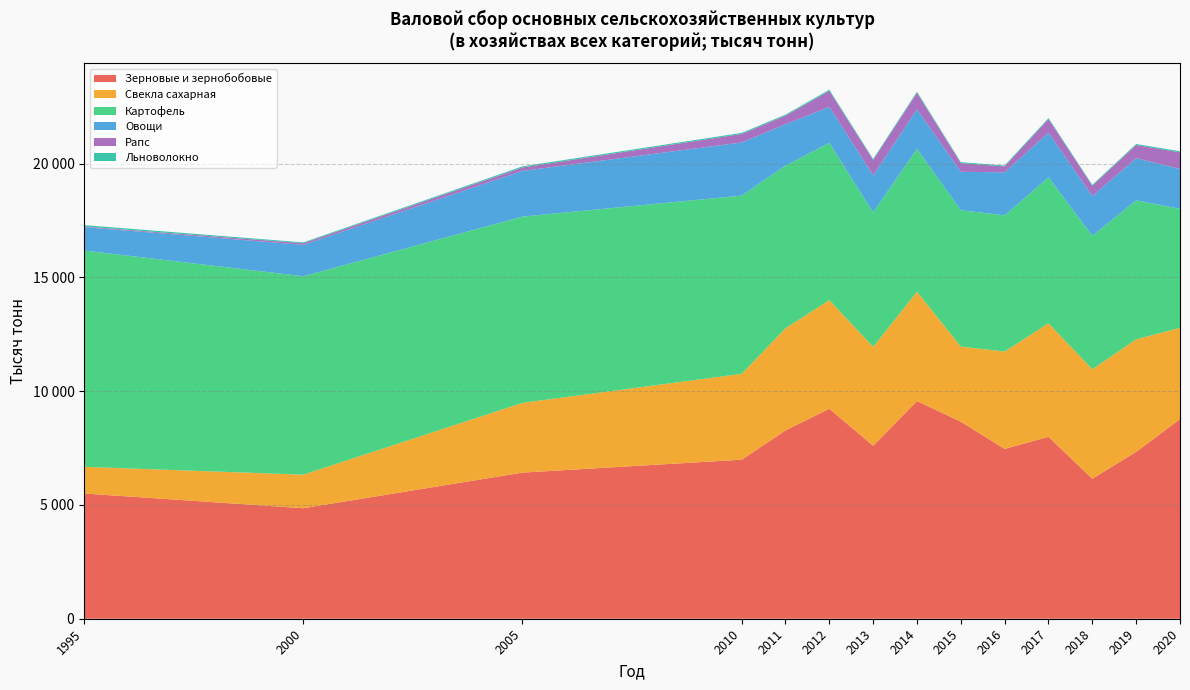

Reading left to right, list all the values displayed in this chart.

Зерновые и зернобобовые: 5502	4856	6421	6988	8273	9226	7600	9564	8657	7461	7993	6151	7333	8770
Свекла сахарная: 1172	1474	3065	3773	4487	4772	4343	4803	3300	4279	4989	4809	4945	4011
Картофель: 9504	8718	8185	7831	7148	6911	5911	6280	5995	5984	6415	5864	6105	5231
Овощи: 1031	1379	2007	2335	1816	1581	1628	1734	1686	1891	1959	1746	1854	1751
Рапс: 26	73	150	375	379	704	676	730	382	260	602	456	578	731
Льноволокно: 60	37	50	46	46	52	45	48	41	41	42	40	46	48